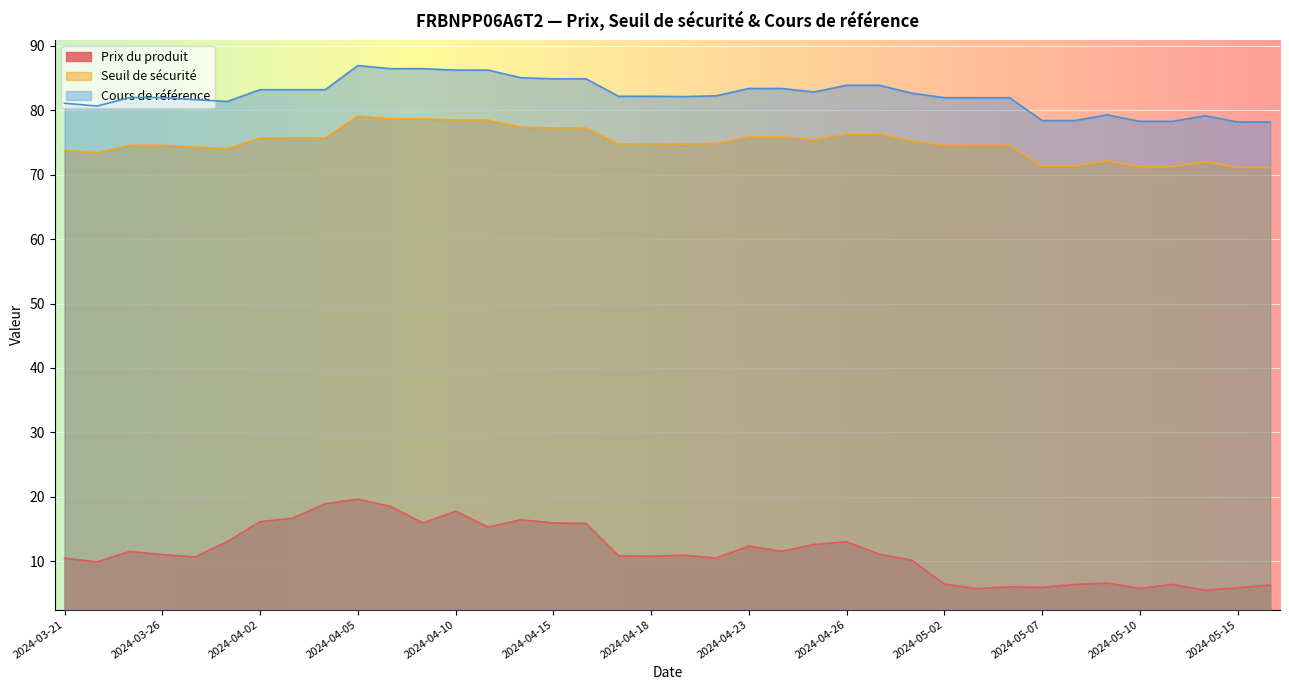

What is the maximum value for Seuil de sécurité?

79.1